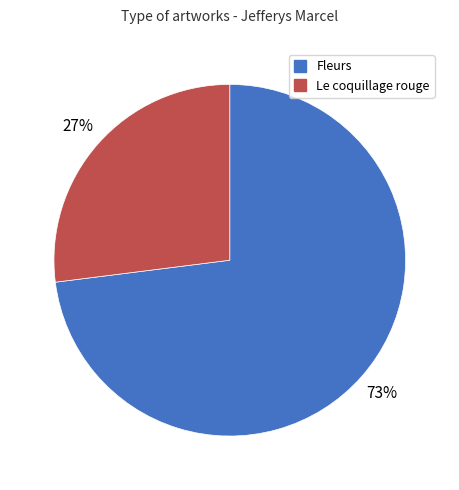

Which category has the biggest portion of the pie?

Fleurs